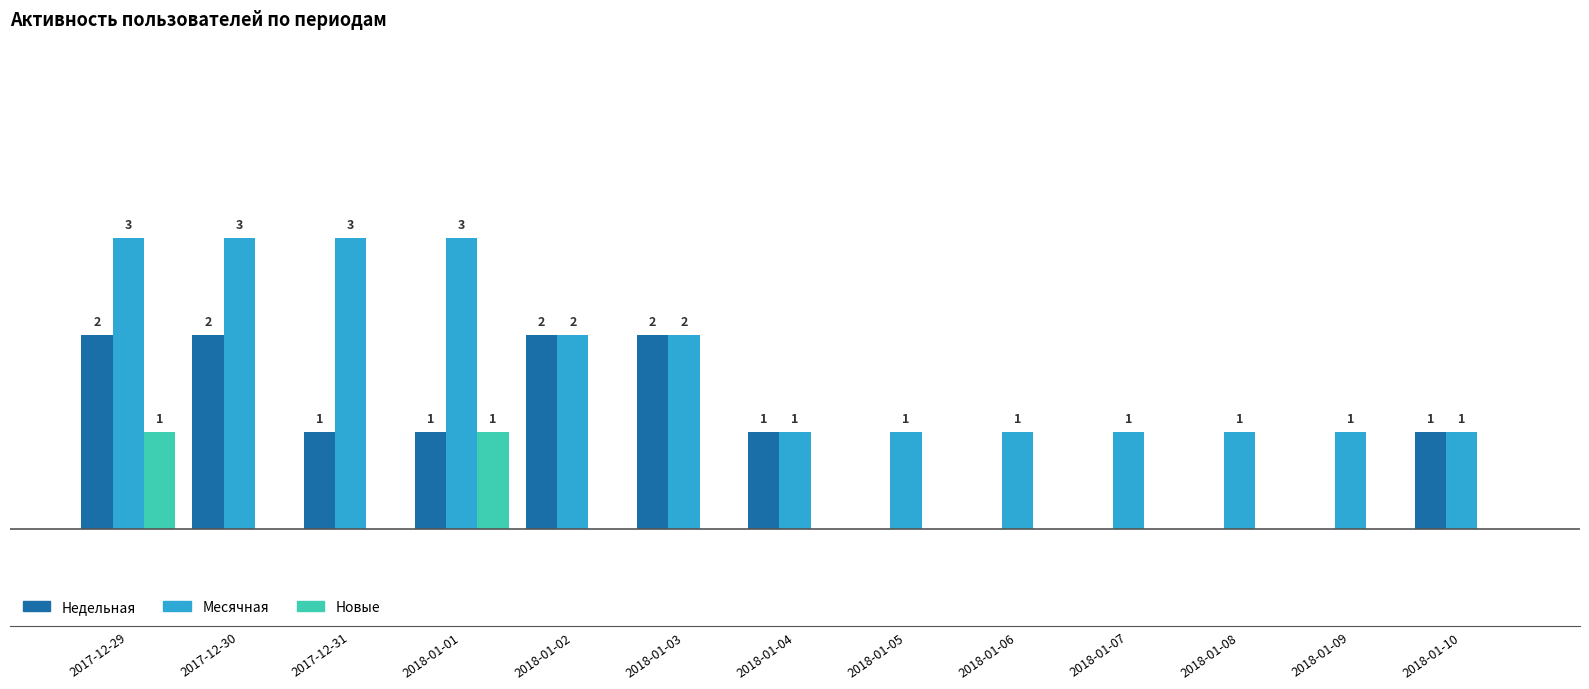

Which series changed the most between 2018-01-05 and 2018-01-10?

Недельная